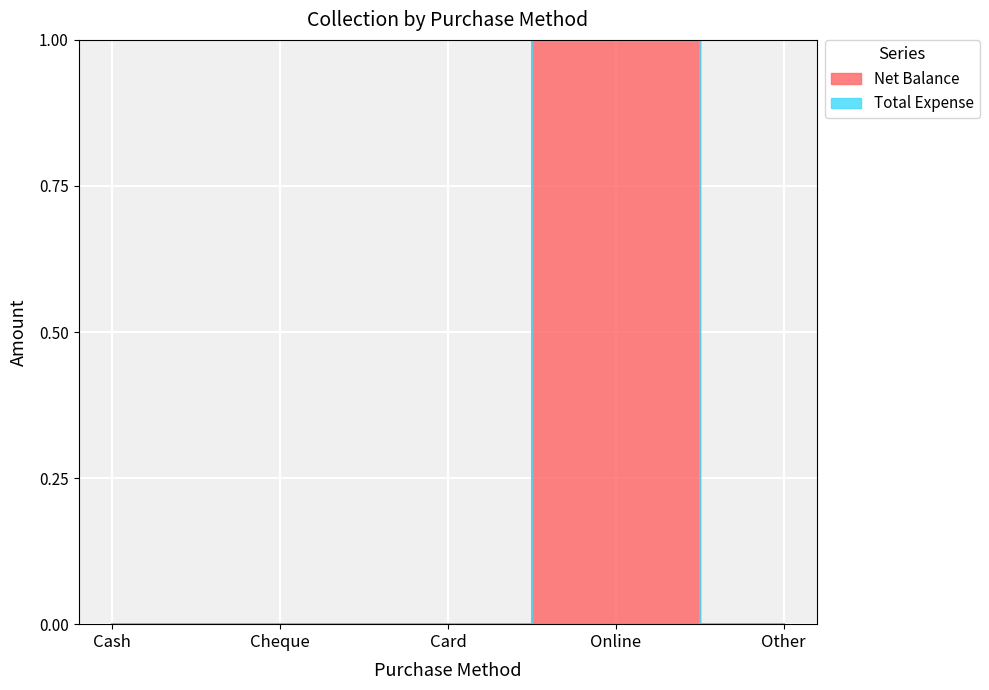

Rank the categories by value from lowest to highest.

Cash, Cheque, Card, Other, Online